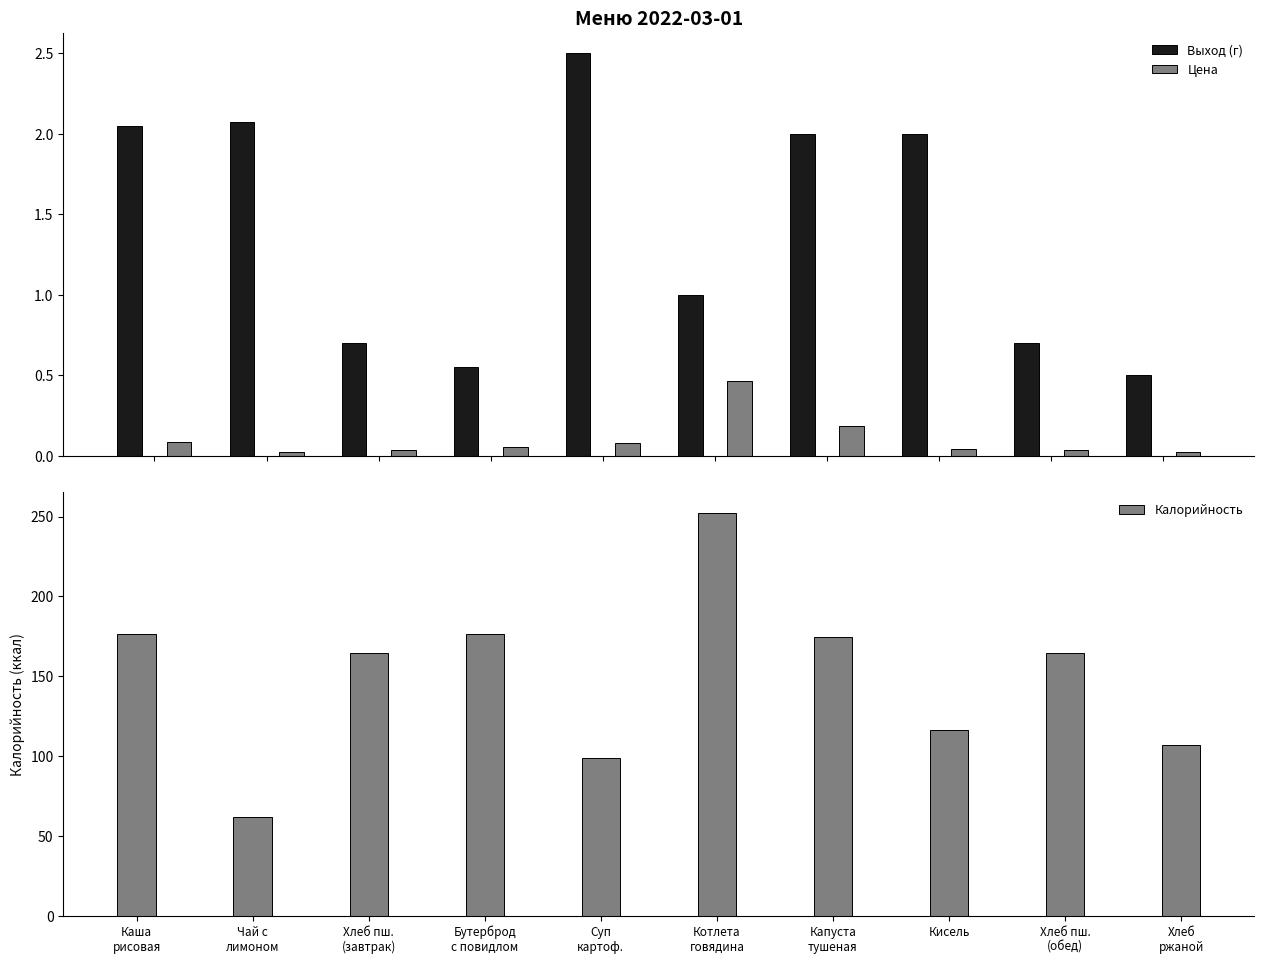

The Цена series shows 0.3 at Капуста
тушеная. True or false?

False